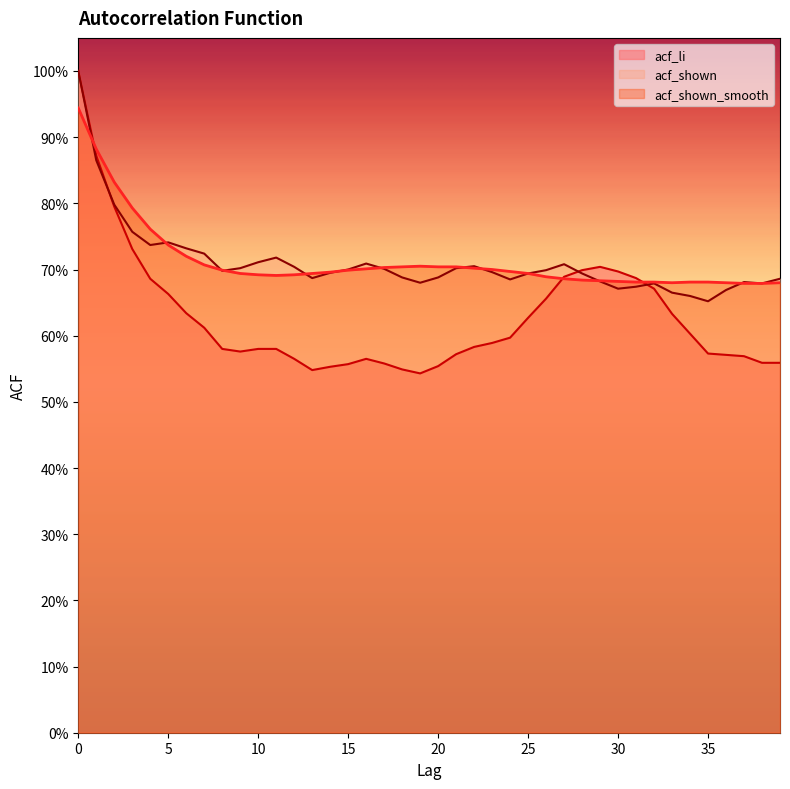

Which series ends up on top after the final intersection of acf_shown_smooth and acf_li?

acf_shown_smooth